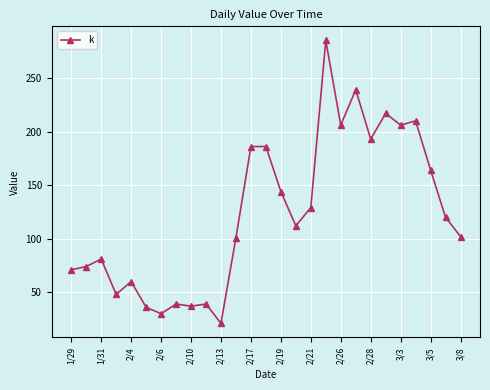

Does the chart have visible grid lines?

Yes